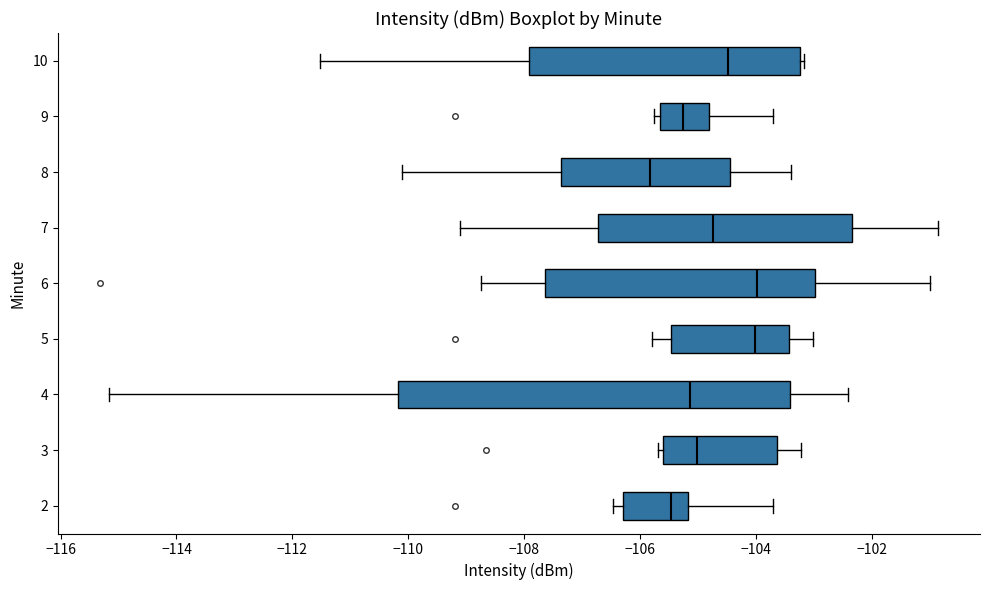

Comparing the boxes themselves (not the whiskers), which one is the widest?

4